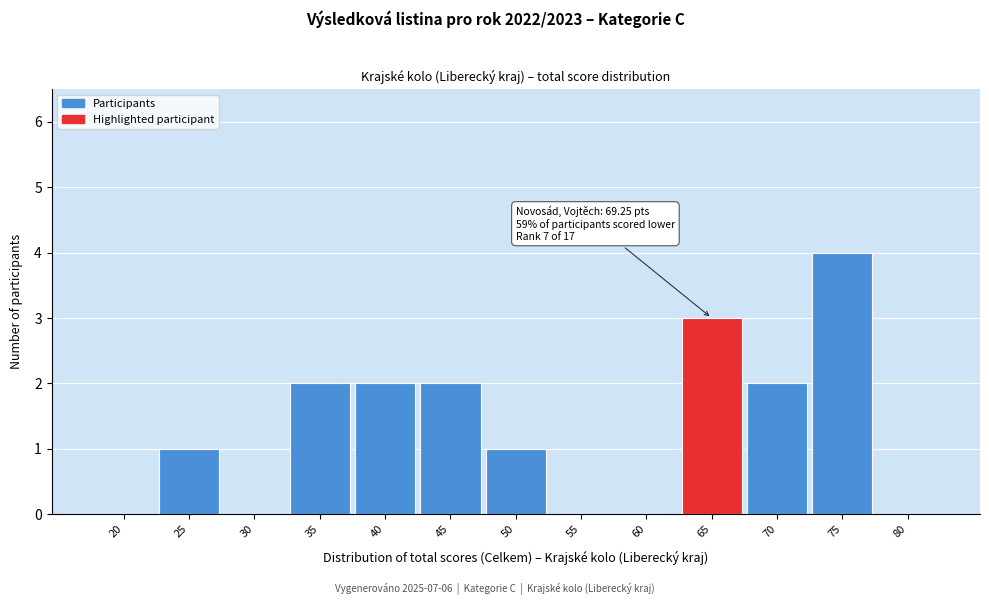

Reading left to right, transcribe all the data shown in this chart.

20=0	25=1	30=0	35=2	40=2	45=2	50=1	55=0	60=0	65=3	70=2	75=4	80=0